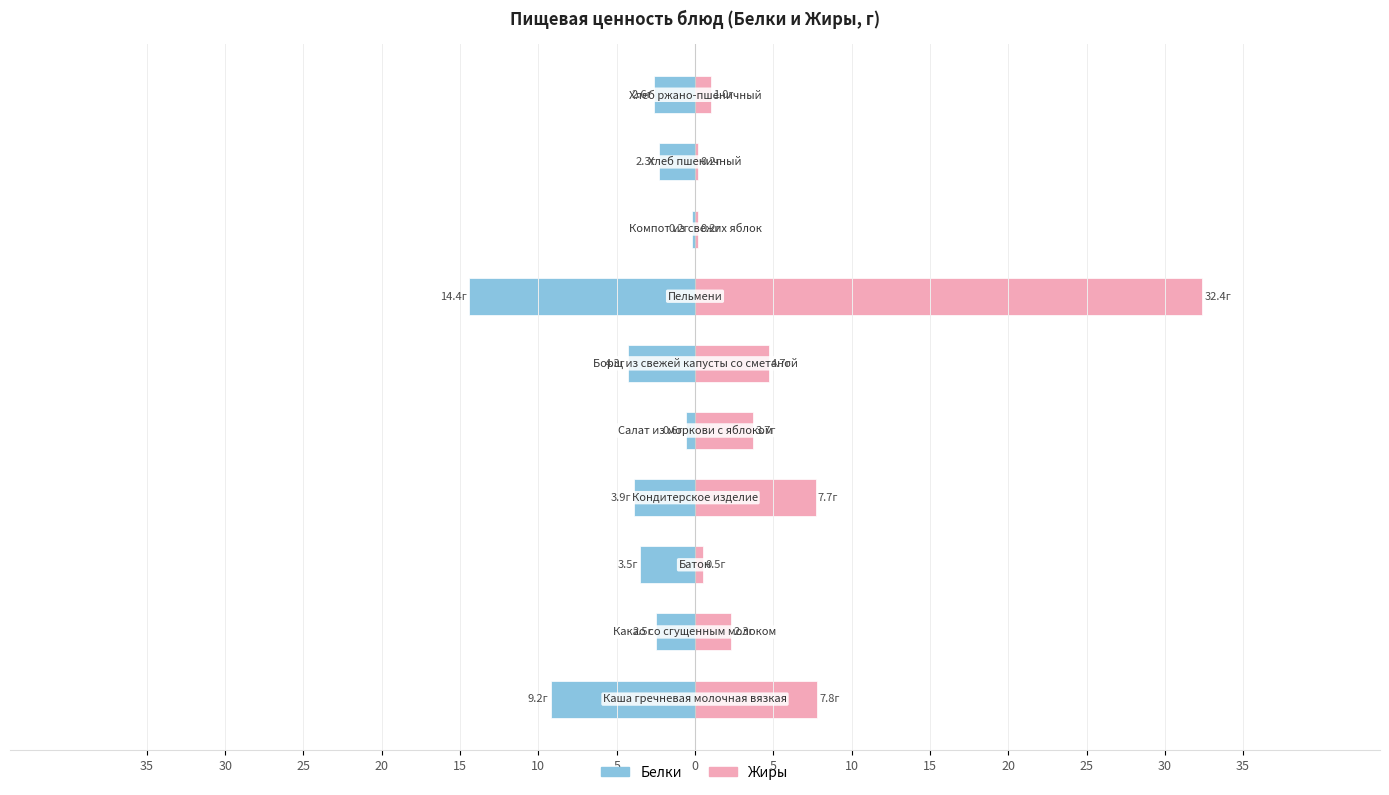

List the series in order of their overall mean, lowest first.

Белки, Жиры